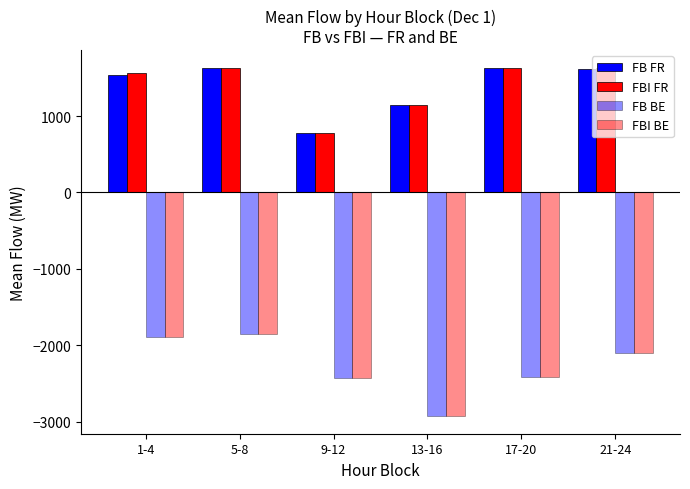

How many groups of bars are there?

6